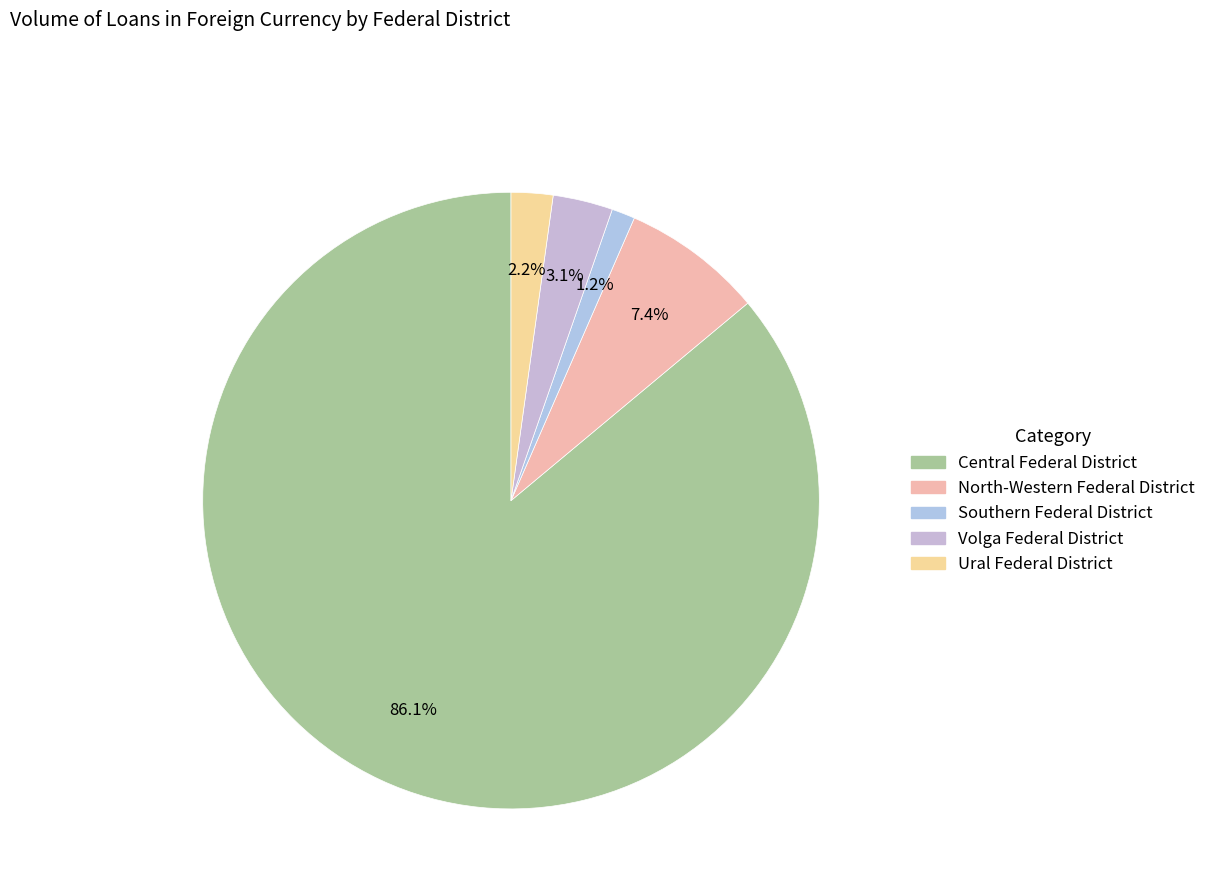

Is it true that Southern Federal District is 10% of the pie?

False